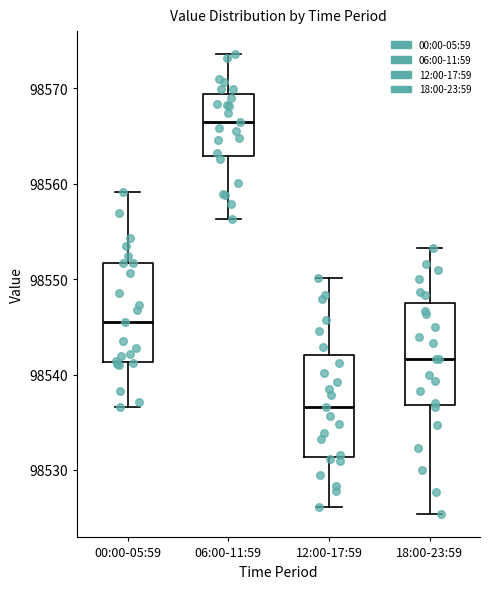

Reading left to right, transcribe this box plot: for each box, give where its median line is, the range the box spans, and where its two whiskers end, as read against the y-axis. The values are not printed on the chart, so give them approximately, as read against the axis.

00:00-05:59: median 98546, box 98541 to 98552, whiskers 98537 to 98559
06:00-11:59: median 98566, box 98563 to 98569, whiskers 98556 to 98574
12:00-17:59: median 98537, box 98531 to 98542, whiskers 98526 to 98550
18:00-23:59: median 98542, box 98537 to 98547, whiskers 98525 to 98553